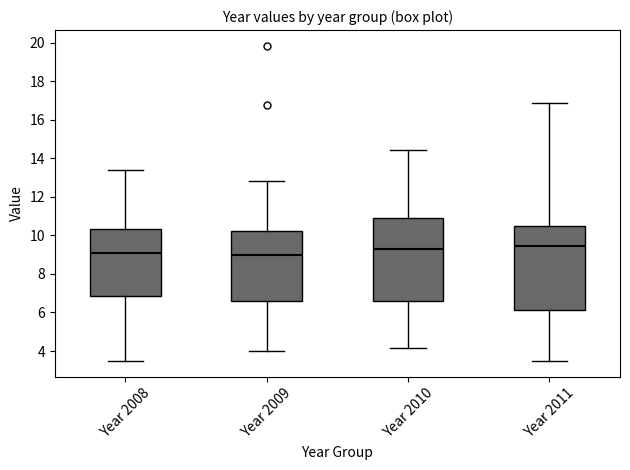

Reading left to right, transcribe this box plot: for each box, give where its median line is, the range the box spans, and where its two whiskers end, as read against the y-axis. The values are not printed on the chart, so give them approximately, as read against the axis.

Year 2008: median 9.0, box 6.8 to 10.4, whiskers 3.4 to 13.4
Year 2009: median 9.0, box 6.6 to 10.2, whiskers 4.0 to 12.8
Year 2010: median 9.4, box 6.6 to 10.8, whiskers 4.2 to 14.4
Year 2011: median 9.4, box 6.2 to 10.6, whiskers 3.4 to 16.8